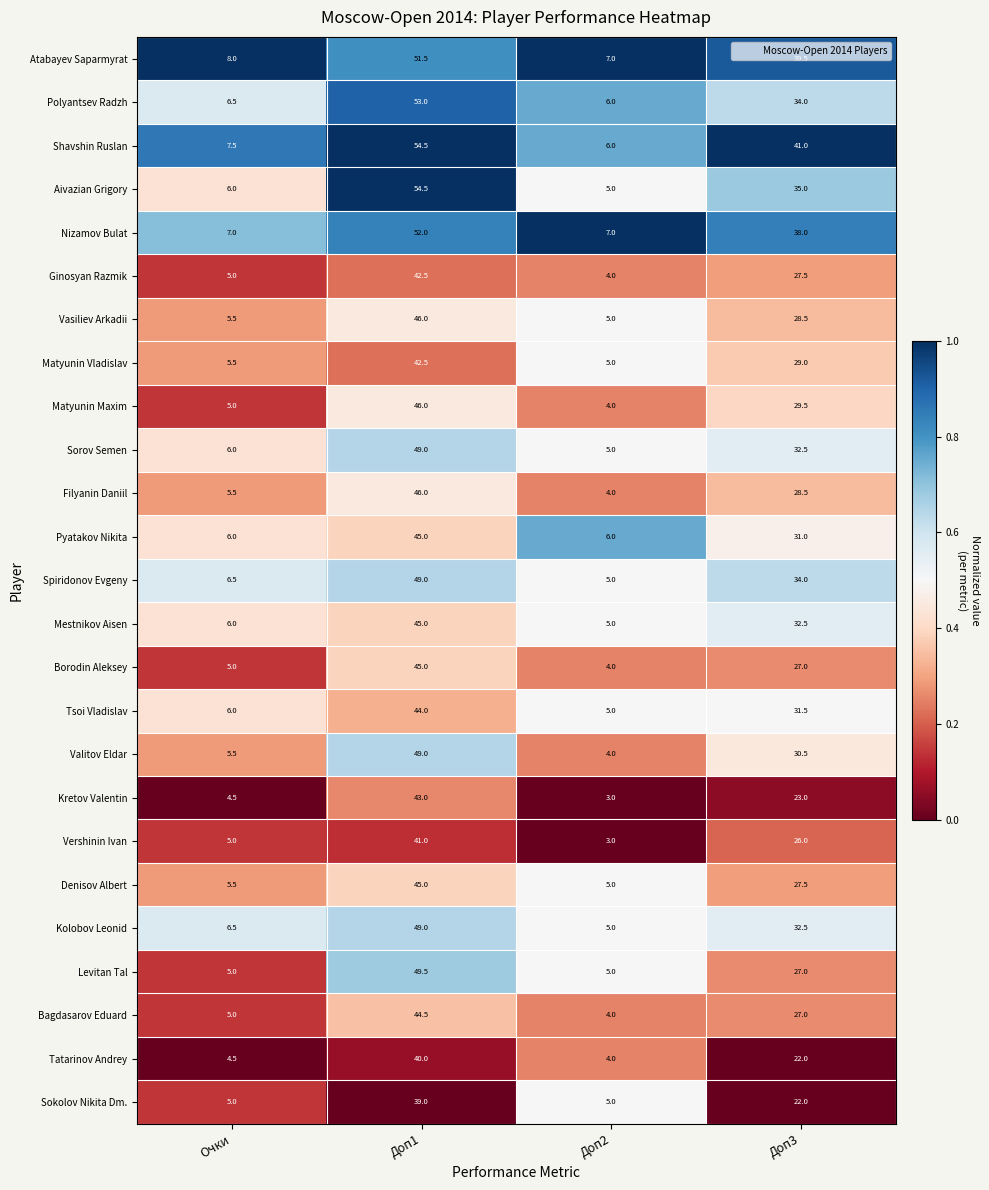

What is the difference between the highest and lowest values at Очки?

3.5